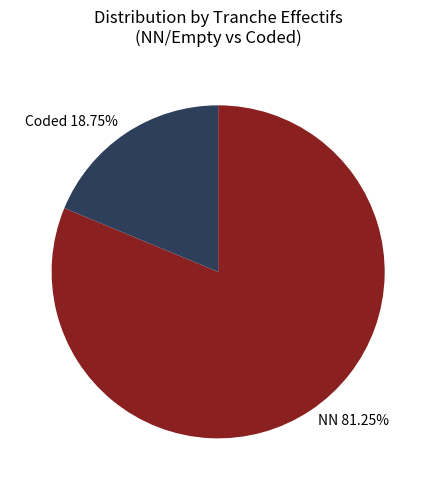

Does any single category account for the majority?

Yes